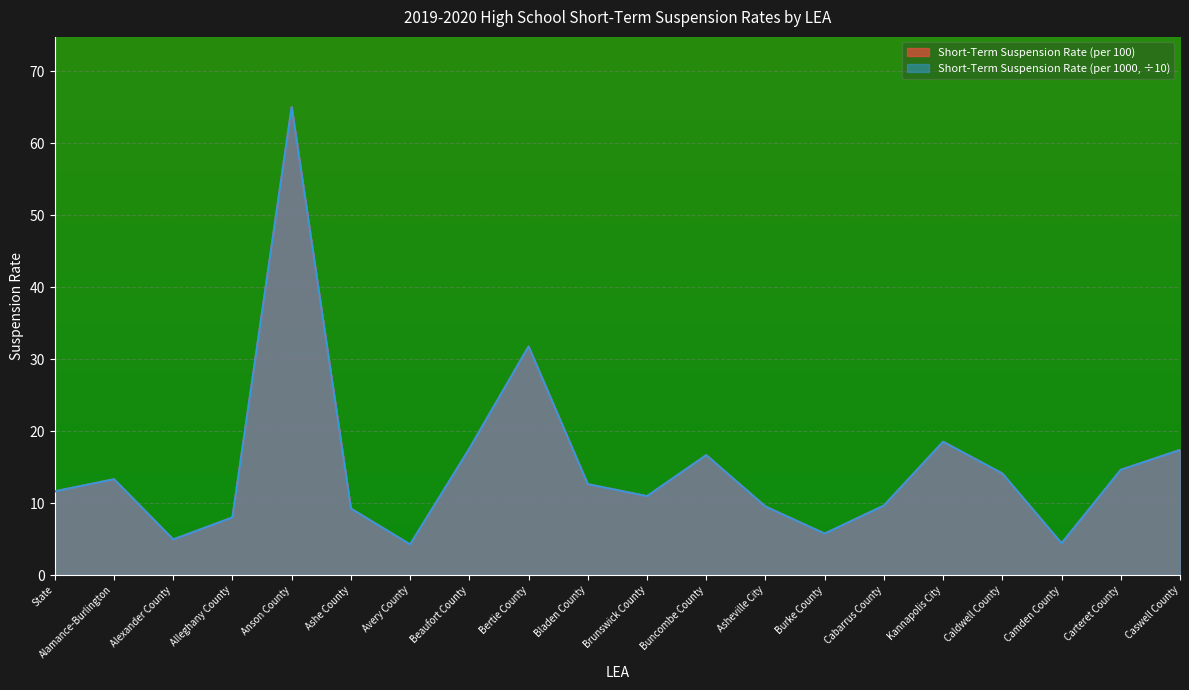

What are all the series names shown in the legend?

Short-Term Suspension Rate (per 100), Short-Term Suspension Rate (per 1000, ÷10)